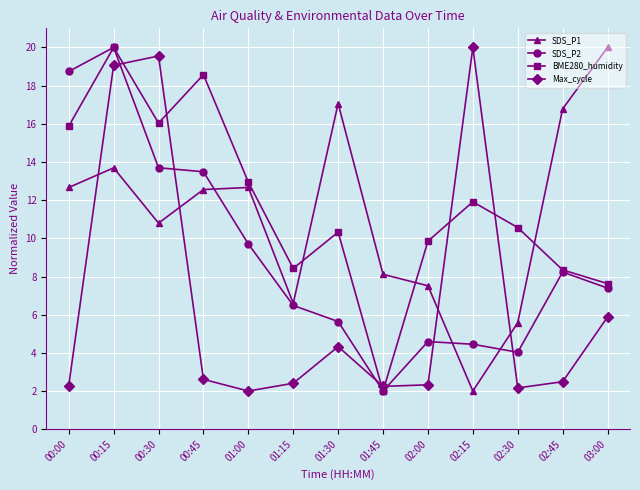

What is the difference between the maximum and second lowest values in the Max_cycle series?

17.8